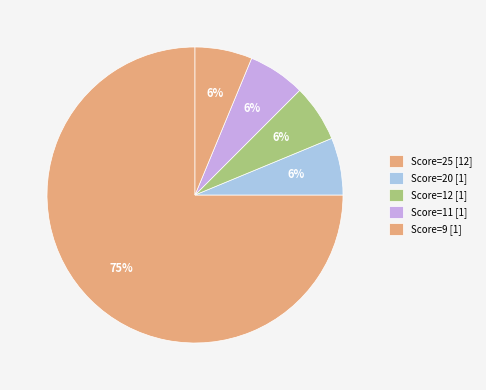

How many segments does this pie chart have?

5